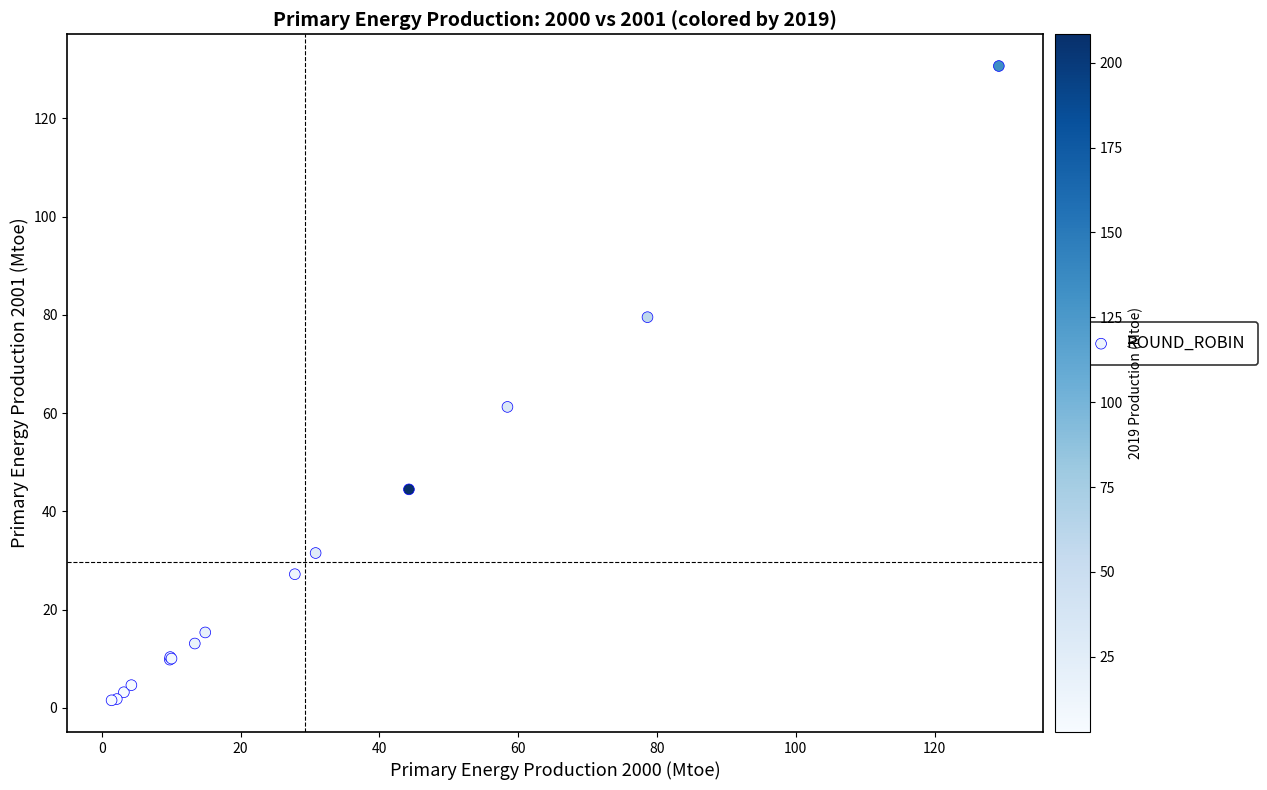

What Y value in the scatter plot is closest to 66?

61.3